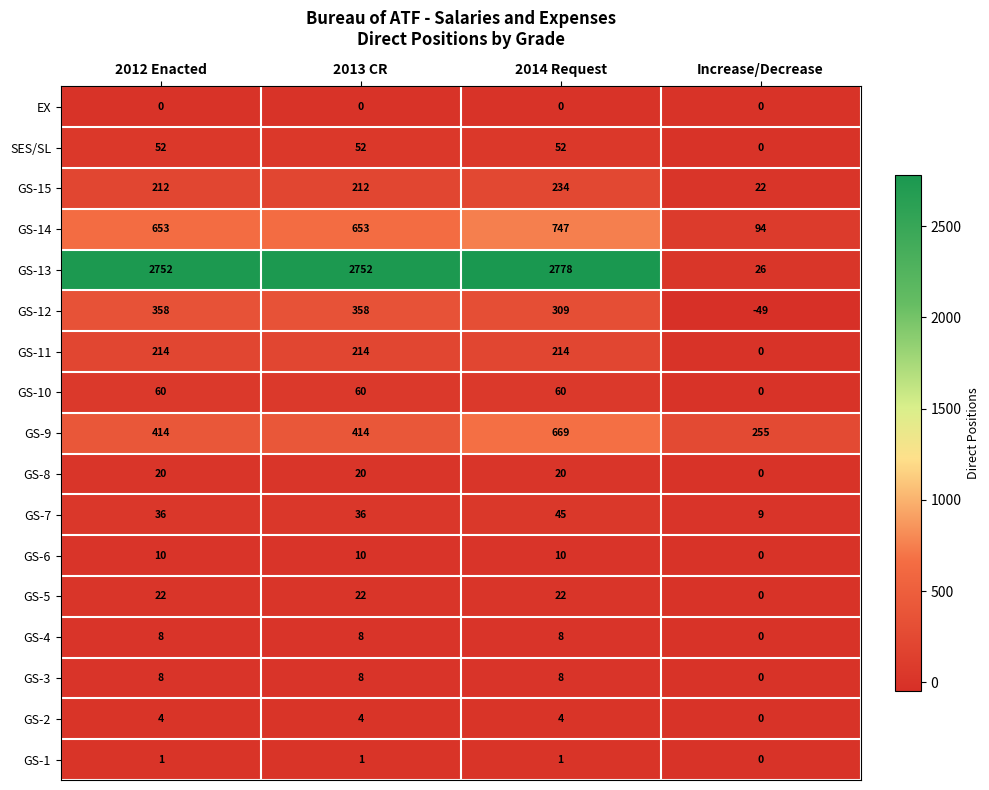

What is the difference between the maximum and minimum values in the GS-9 series?

414